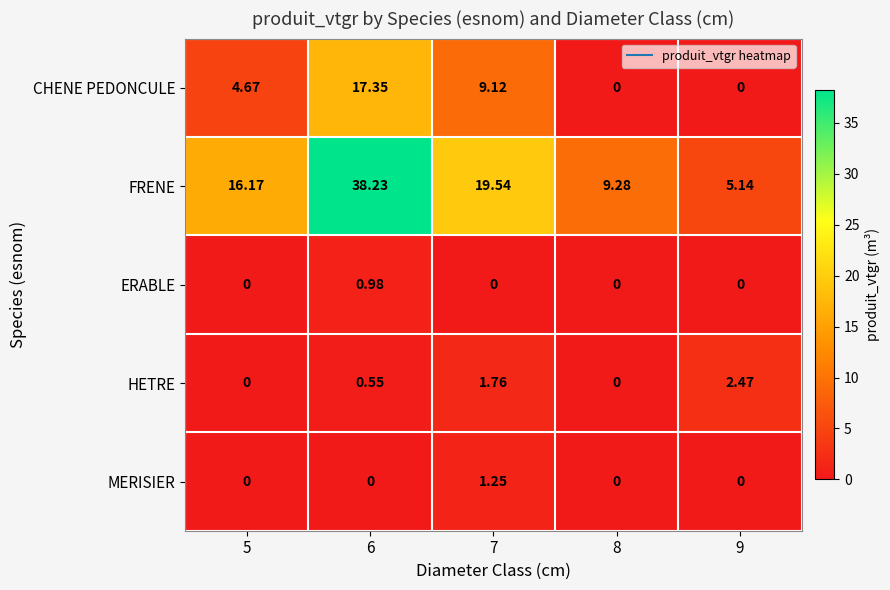

At 6, list the series in order from largest to smallest.

FRENE, CHENE PEDONCULE, ERABLE, HETRE, MERISIER